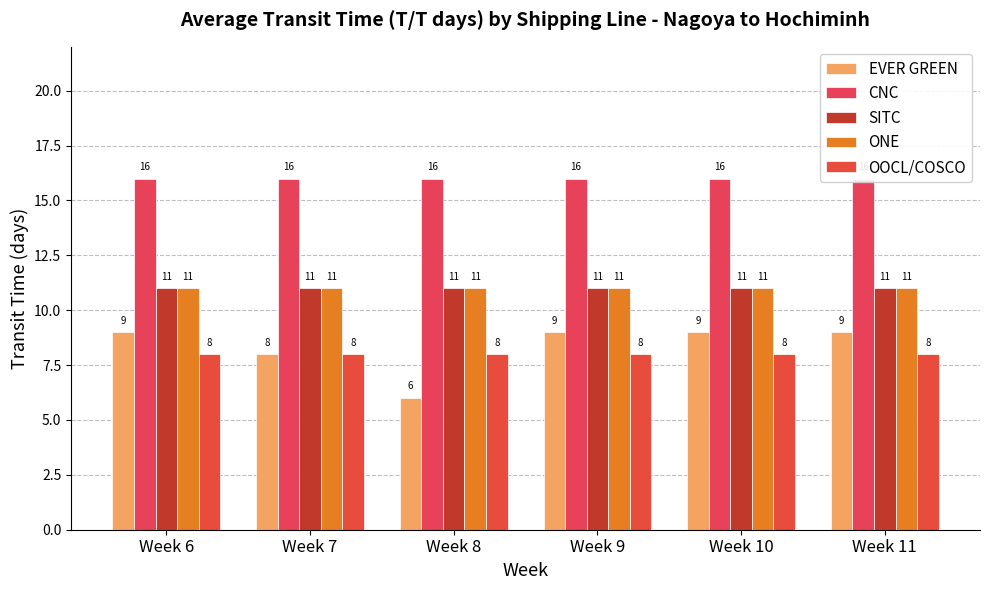

True or false: OOCL/COSCO has a value of 11 at Week 11.

False